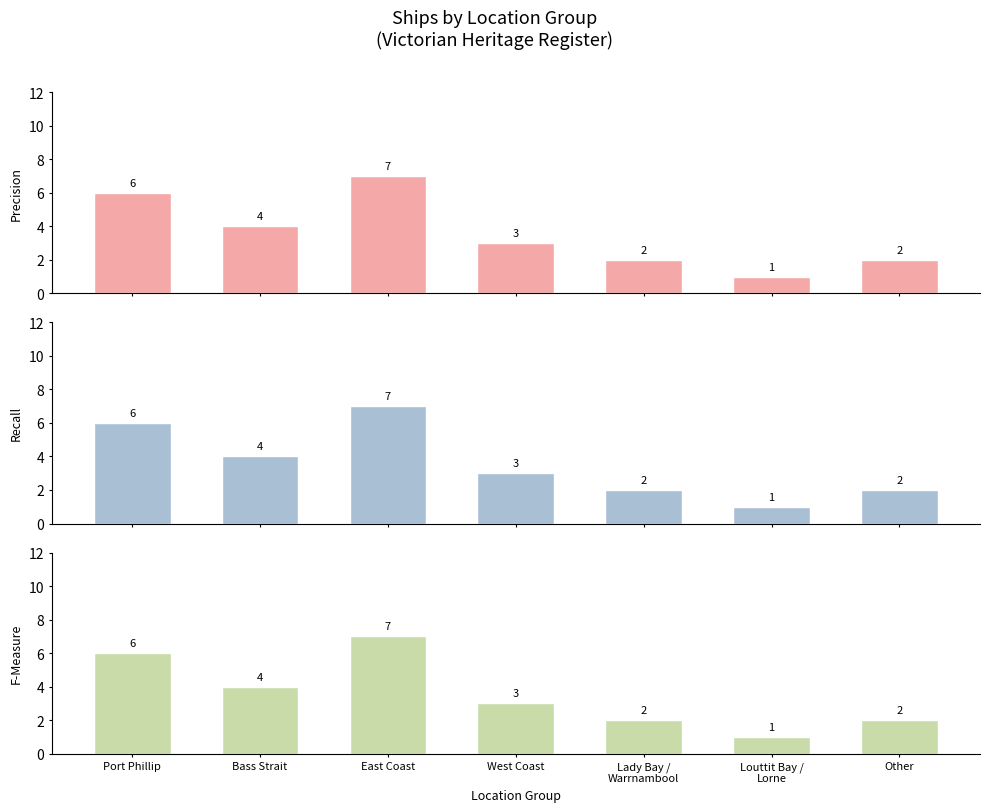

At which category is the sum across all series the highest?

East Coast